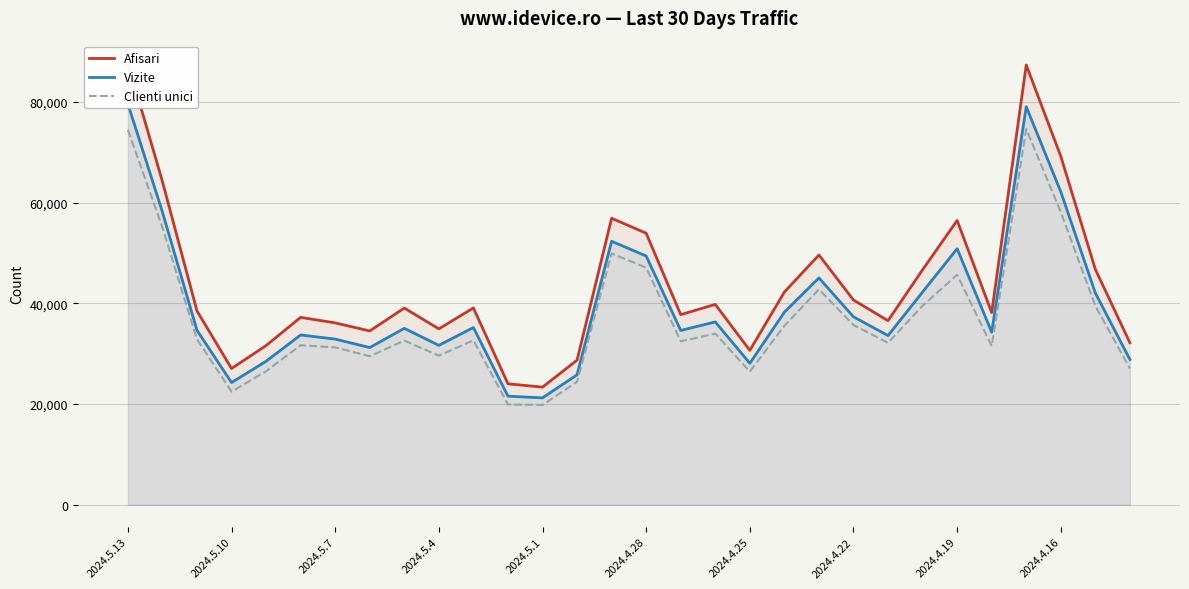

How many data points does each series have?

30